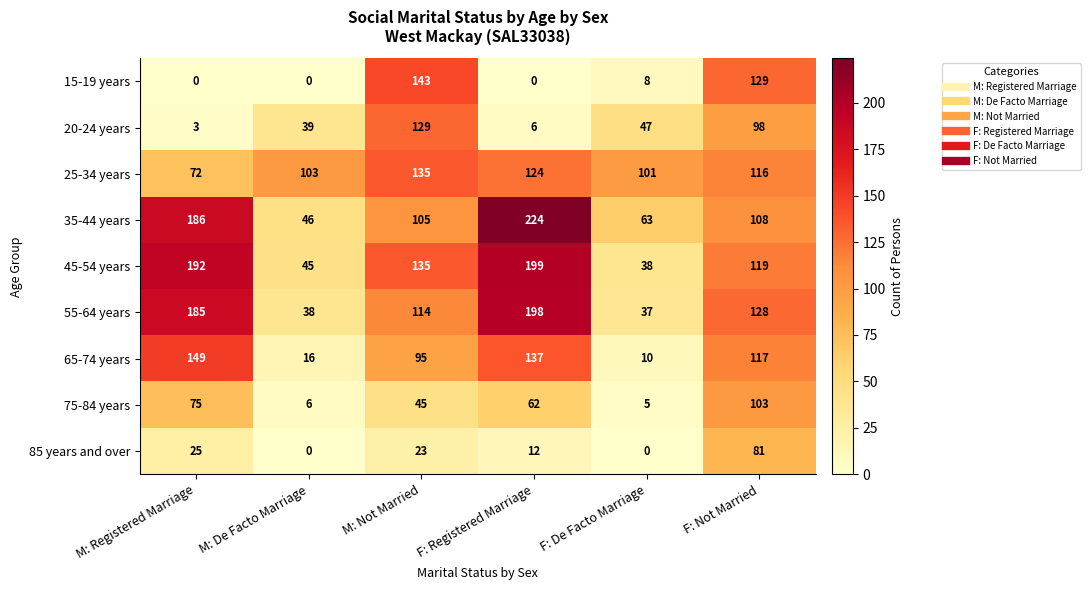

What is the difference between the maximum and minimum values in the 20-24 years series?

126